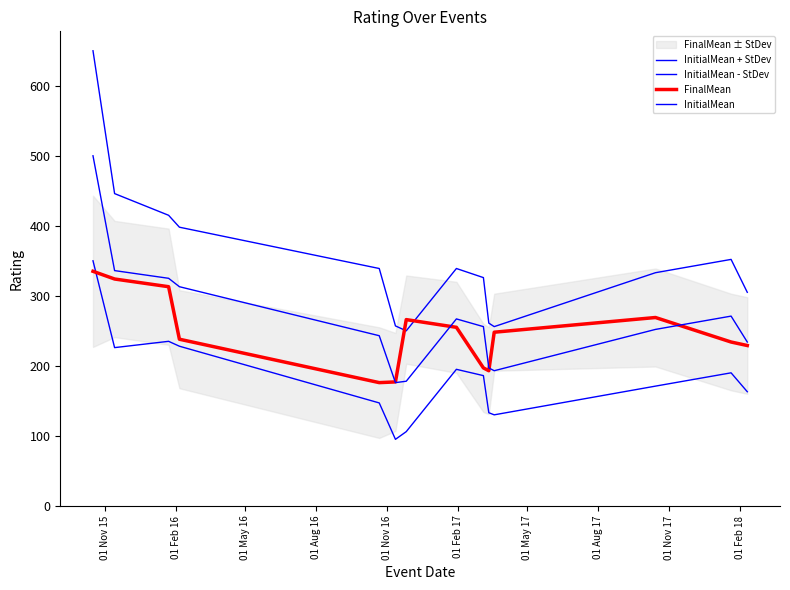

What is the sum of all FinalMean values?

3454